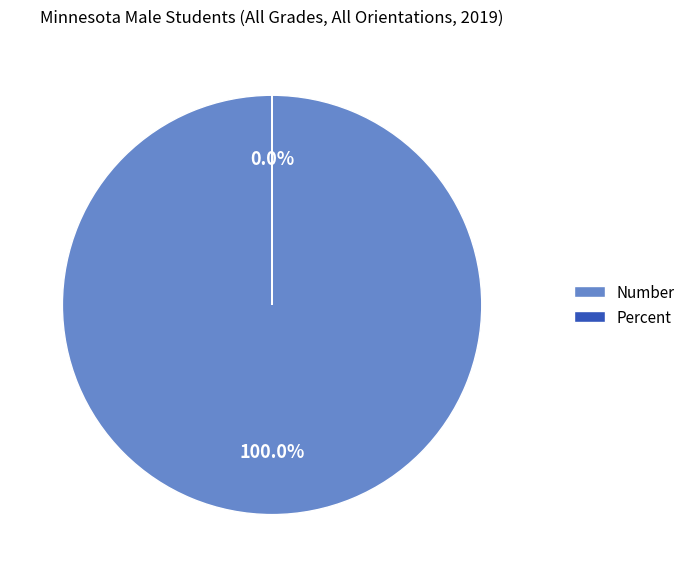

Count the number of slices in the pie.

2